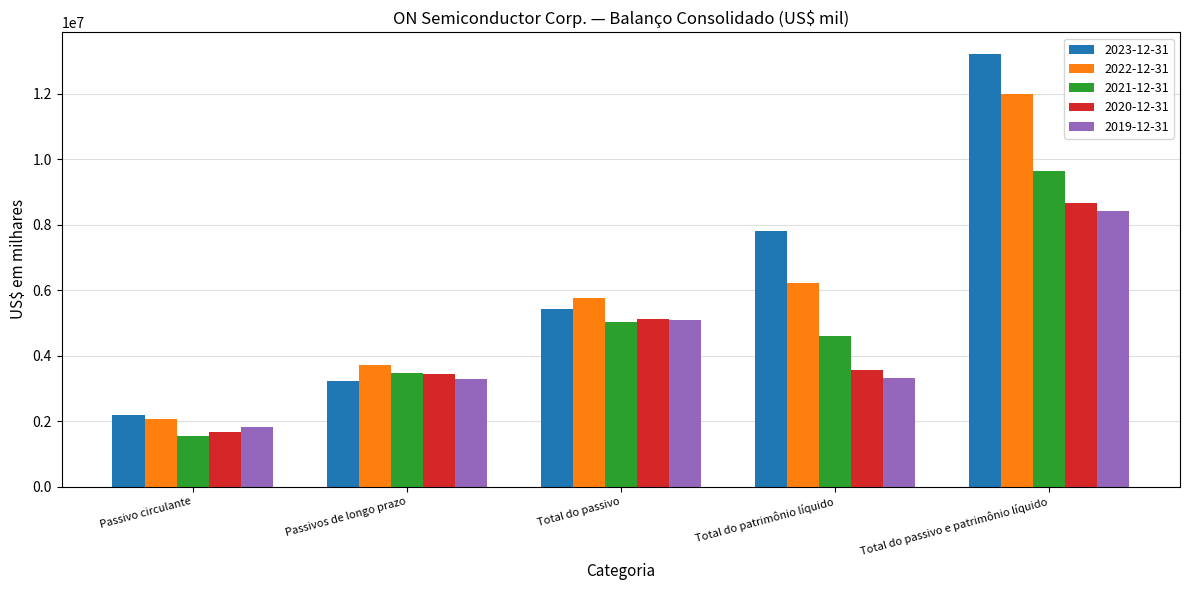

Rank the categories by 2023-12-31 value from lowest to highest.

Passivo circulante, Passivos de longo prazo, Total do passivo, Total do patrimônio líquido, Total do passivo e patrimônio líquido